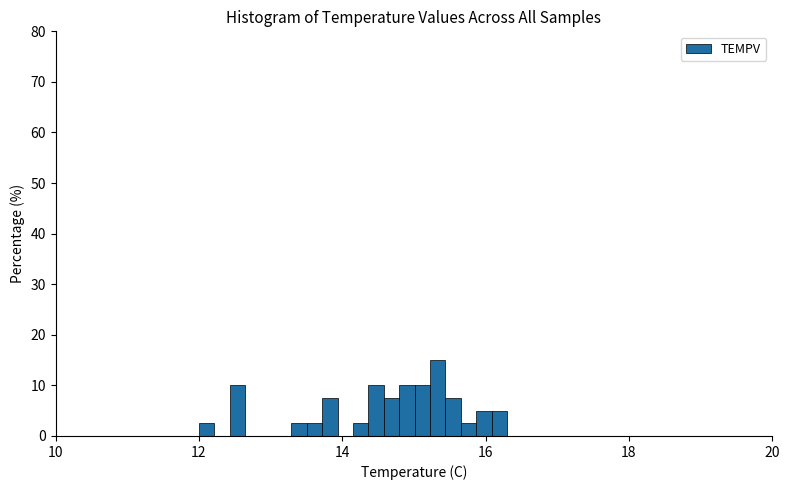

Around what value on the x-axis is the tallest bar? Give the approximate position of its centre, as read against the axis.

15.4